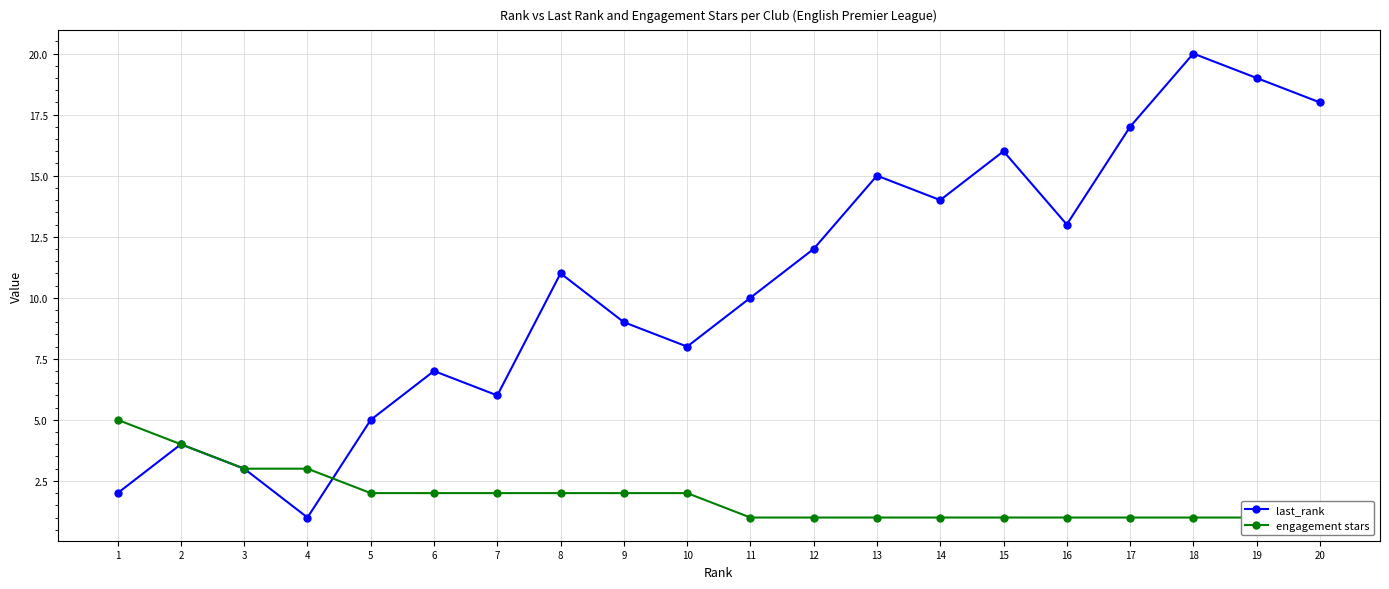

What is the maximum value for last_rank?

20